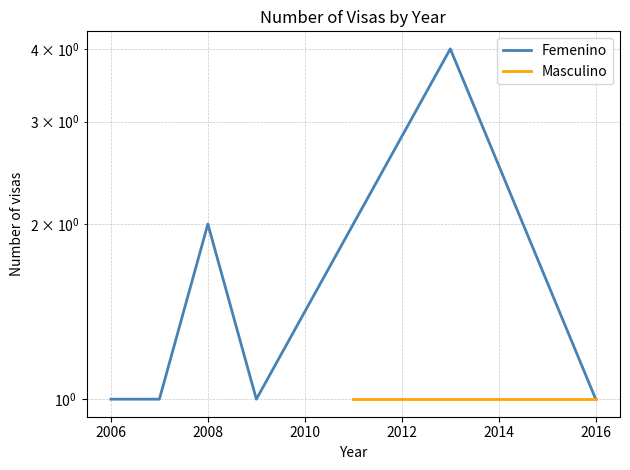

Count the number of categories in the chart.

6